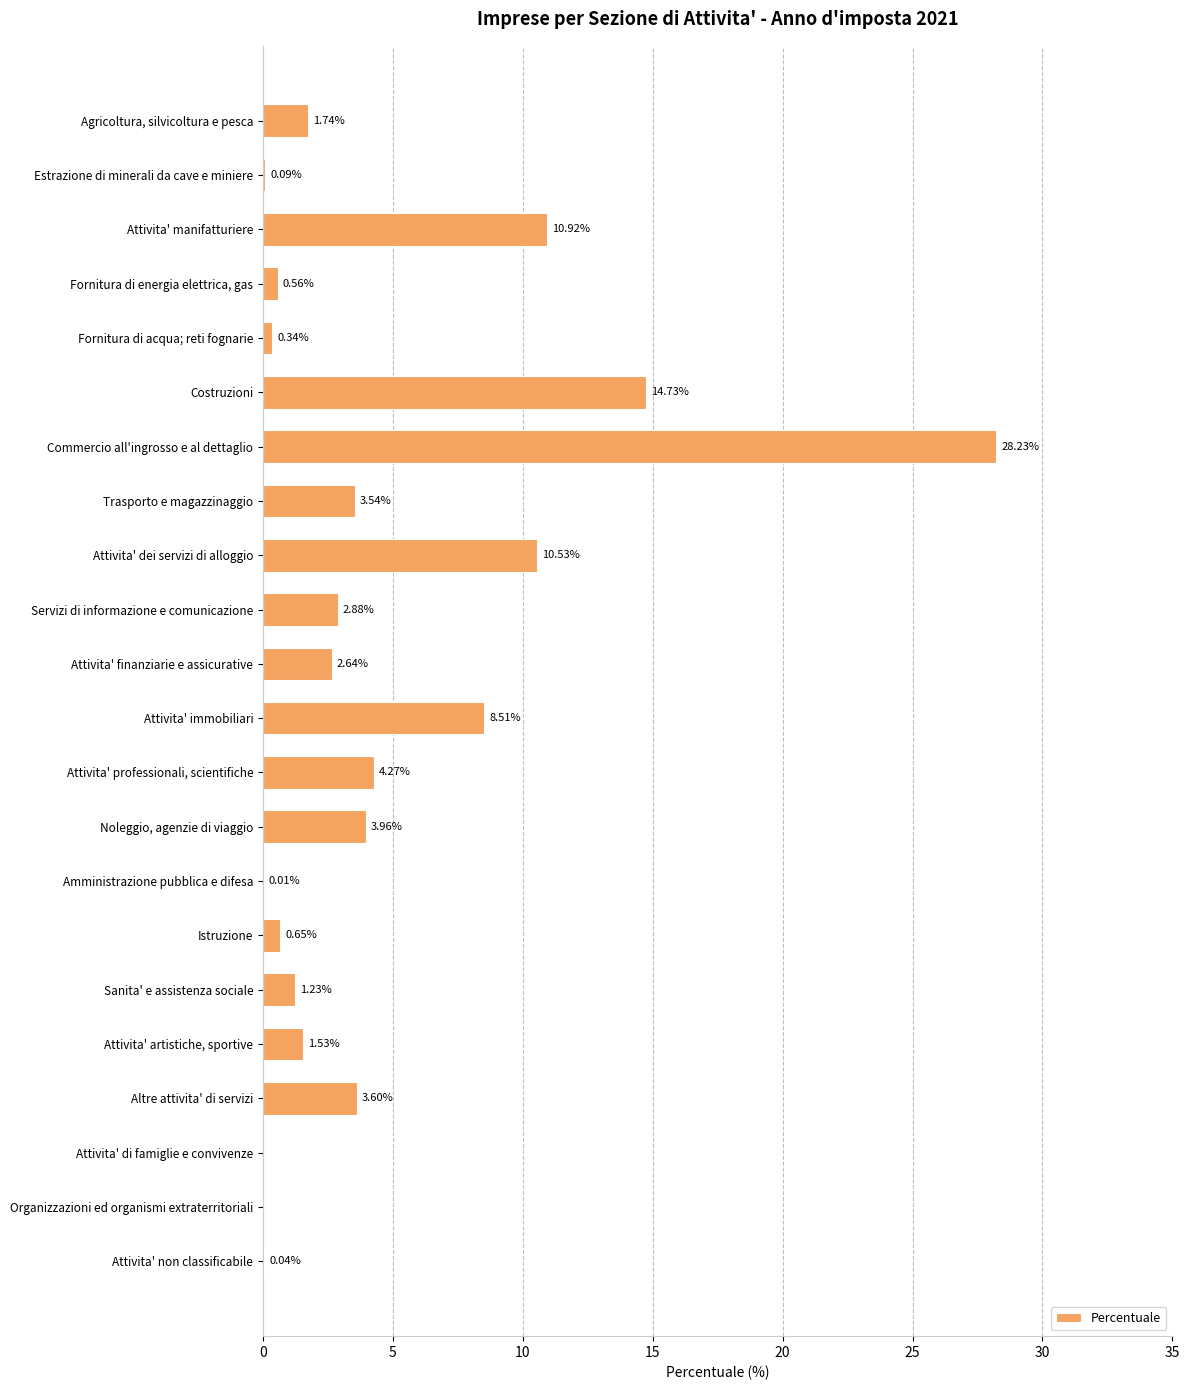

What is the sum of all values?

100.0